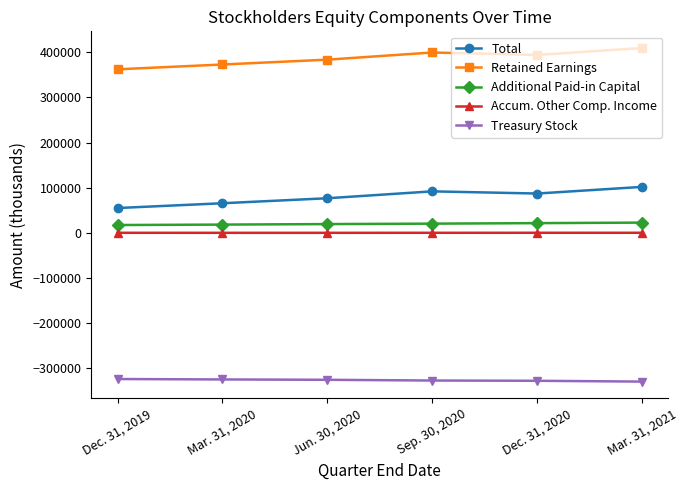

What is the minimum value shown in the chart?

-330376